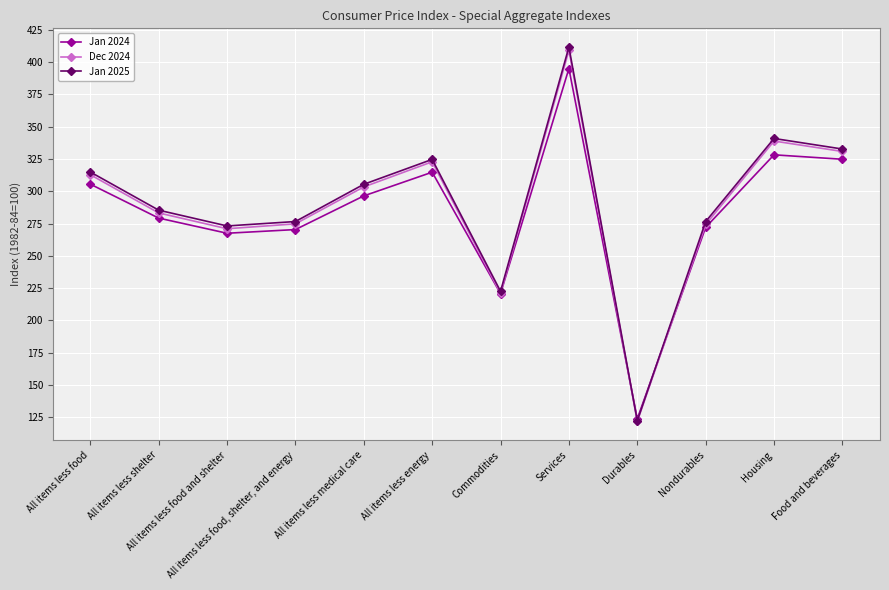

What is the value of the Dec 2024 point at the 10th from the left?

274.3